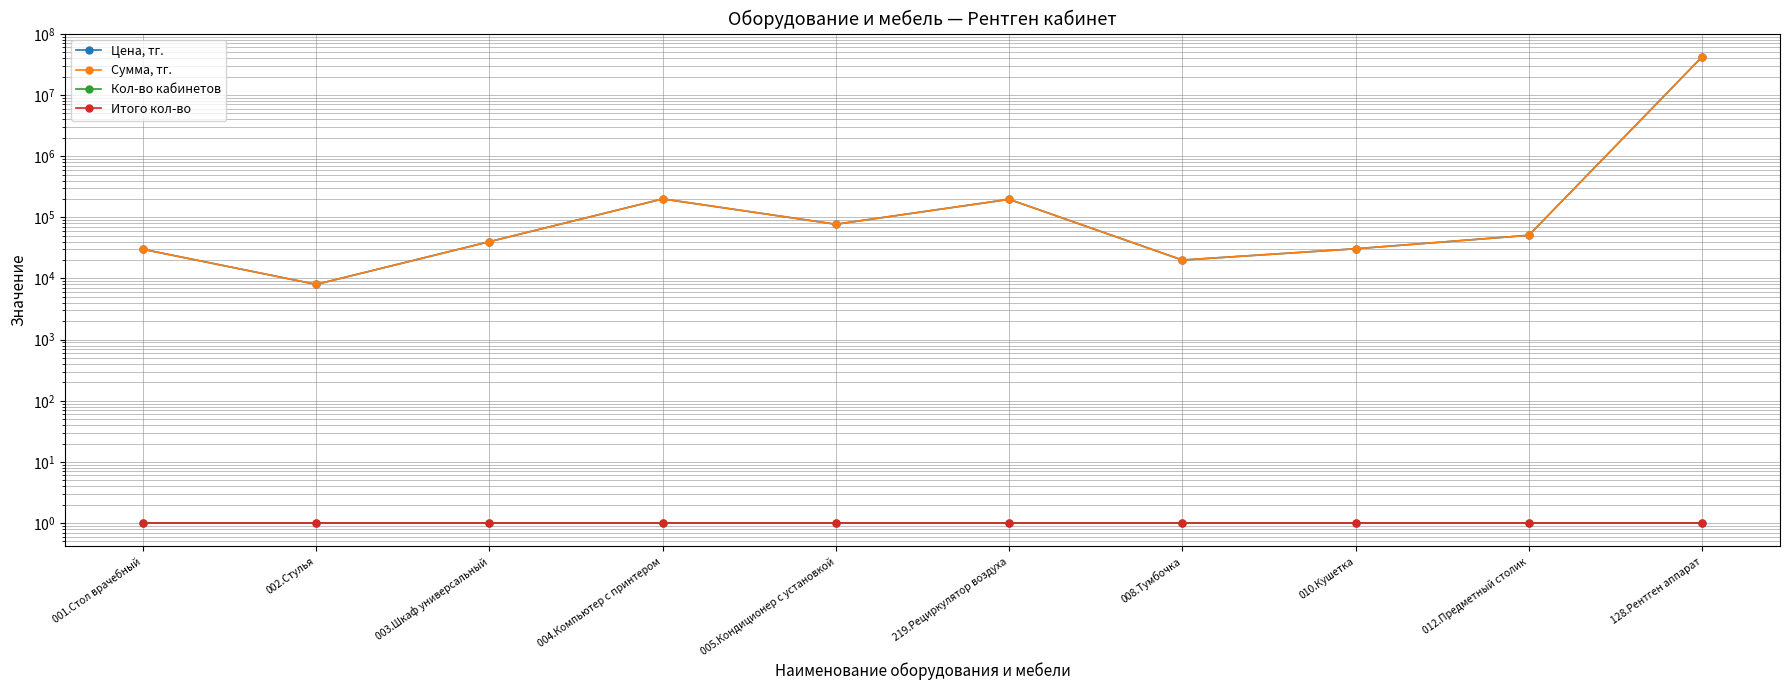

Reading right to left, list all the values displayed in this chart.

Цена, тг.: 42033600	50800	30600	20000	197000	77000	200000	40000	8000	30000
Сумма, тг.: 42033600	50800	30600	20000	197000	77000	200000	40000	8000	30000
Кол-во кабинетов: 1	1	1	1	1	1	1	1	1	1
Итого кол-во: 1	1	1	1	1	1	1	1	1	1